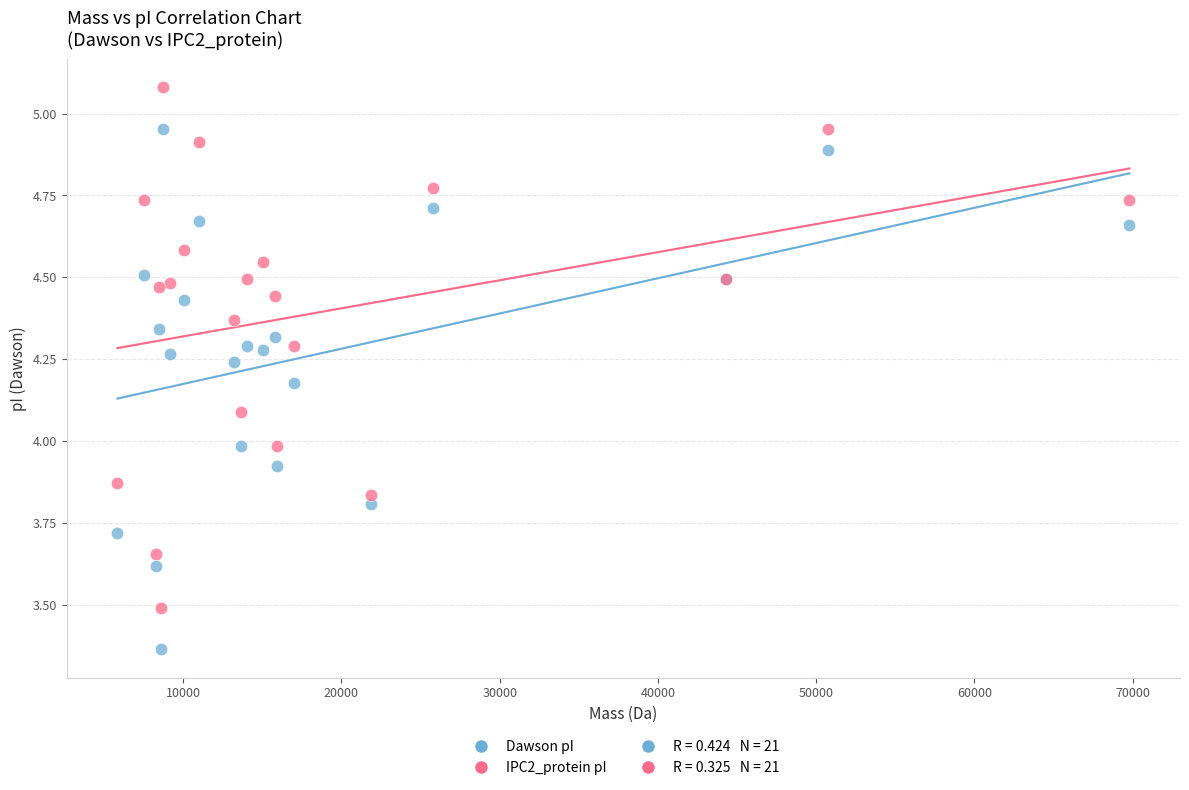

What is the X range (max minus min) for the scatter plot?

63937.3